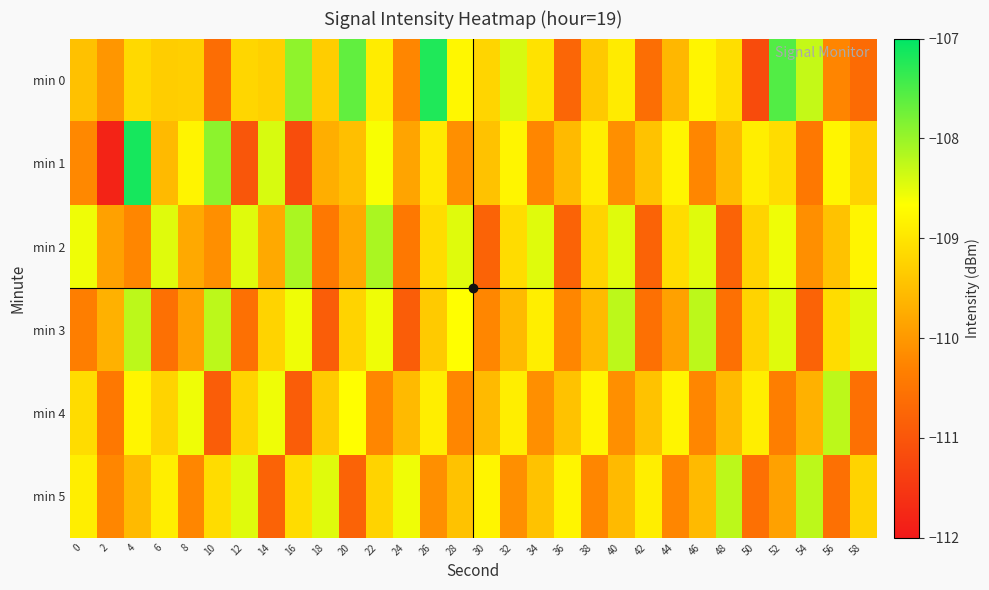

At which category does the chart reach its peak across all series?

4